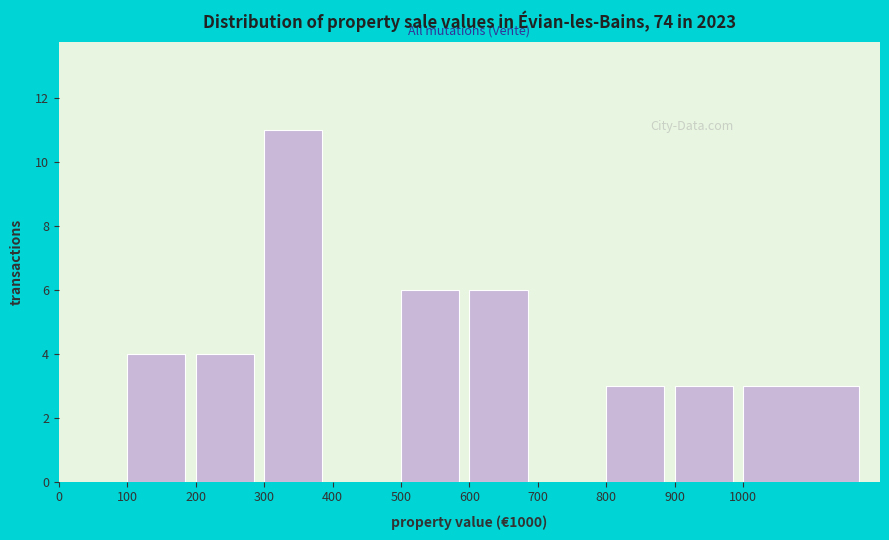

Reading left to right, extract all data points from this chart.

0=0	100=4	200=4	300=11	400=0	500=6	600=6	700=0	800=3	900=3	1000=3